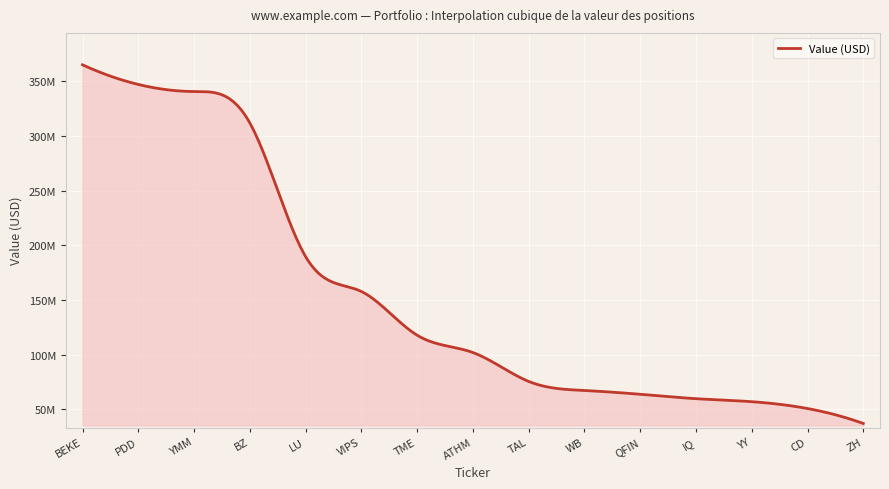

What is the value of the 9th point from the left?

75401000